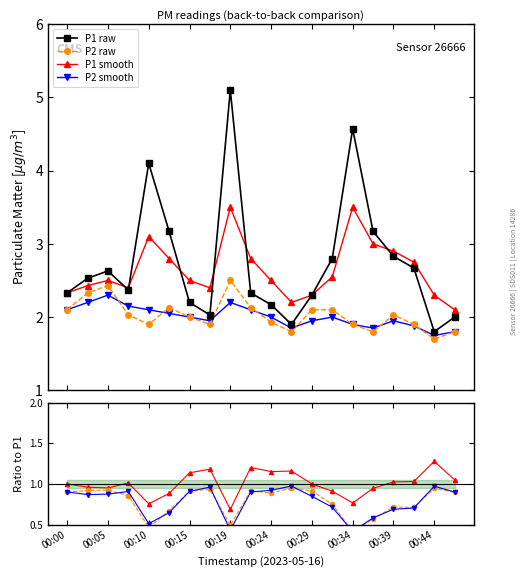

What is the value of the P1_smooth point at the 9th from the left?

3.5